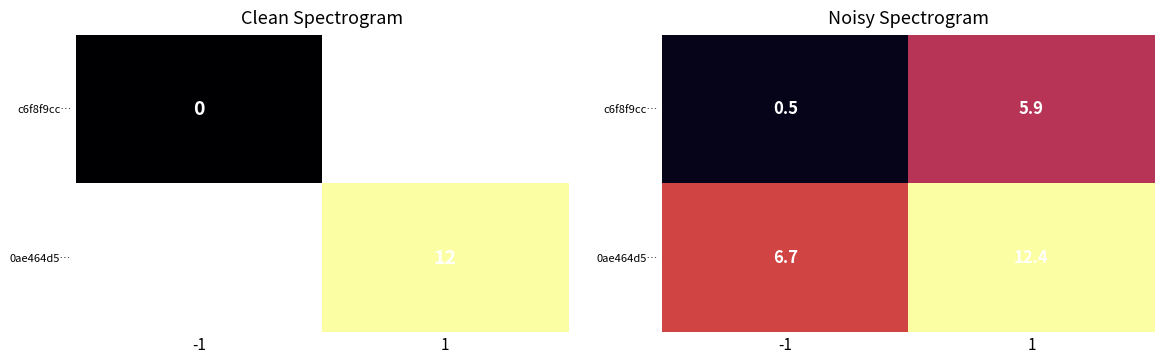

The 0ae464d5… series shows 12.4 at 1. True or false?

True